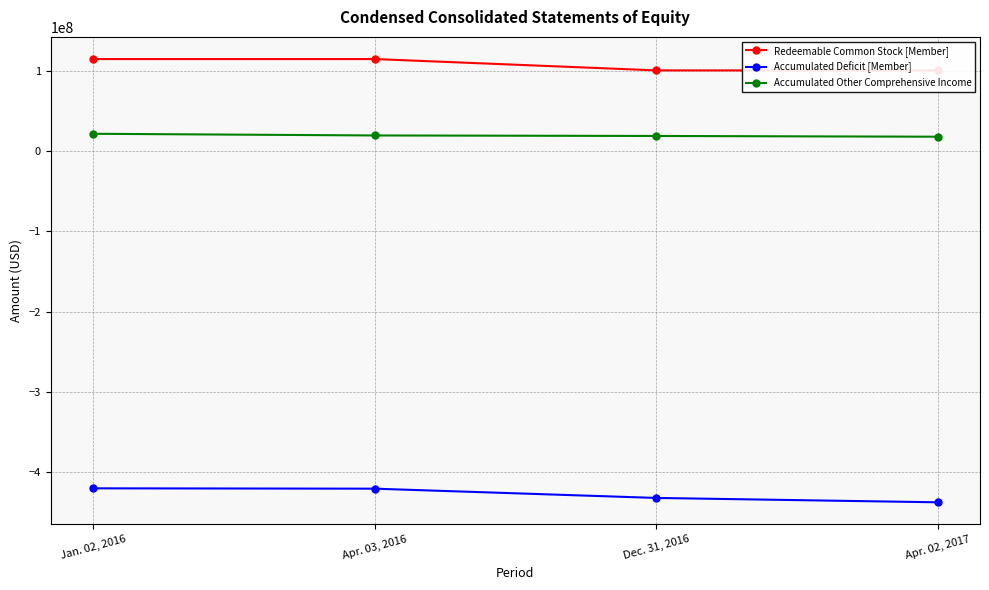

What value does the Accumulated Deficit [Member] series have at Jan. 02, 2016, to the nearest 10?

-419925000